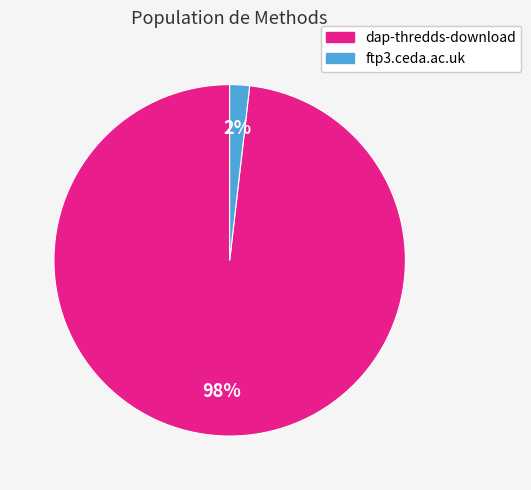

To the nearest percent, what is the difference between the ftp3.ceda.ac.uk and dap-thredds-download slice percentages?

96%